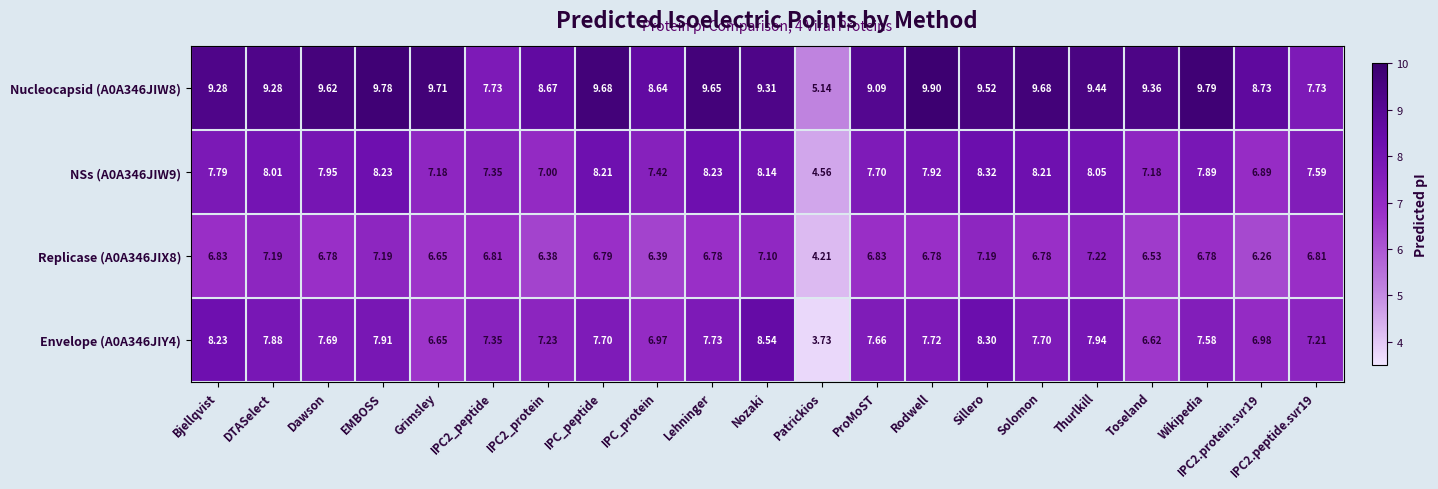

Rank the series by their maximum value, from lowest to highest.

Replicase (A0A346JIX8), NSs (A0A346JIW9), Envelope (A0A346JIY4), Nucleocapsid (A0A346JIW8)